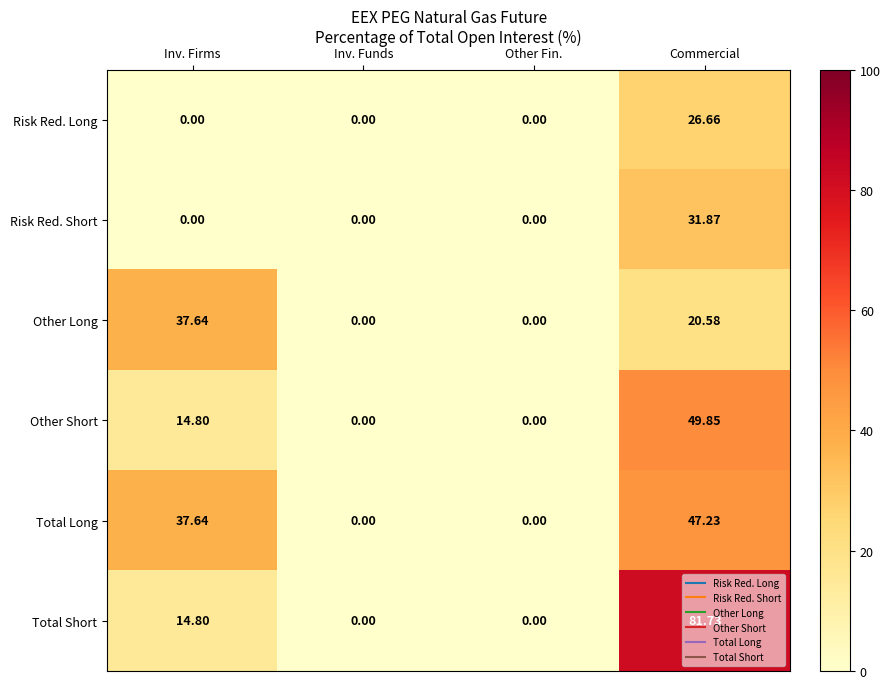

At Commercial, list the series in order from largest to smallest.

Total Short, Other Short, Total Long, Risk Red. Short, Risk Red. Long, Other Long